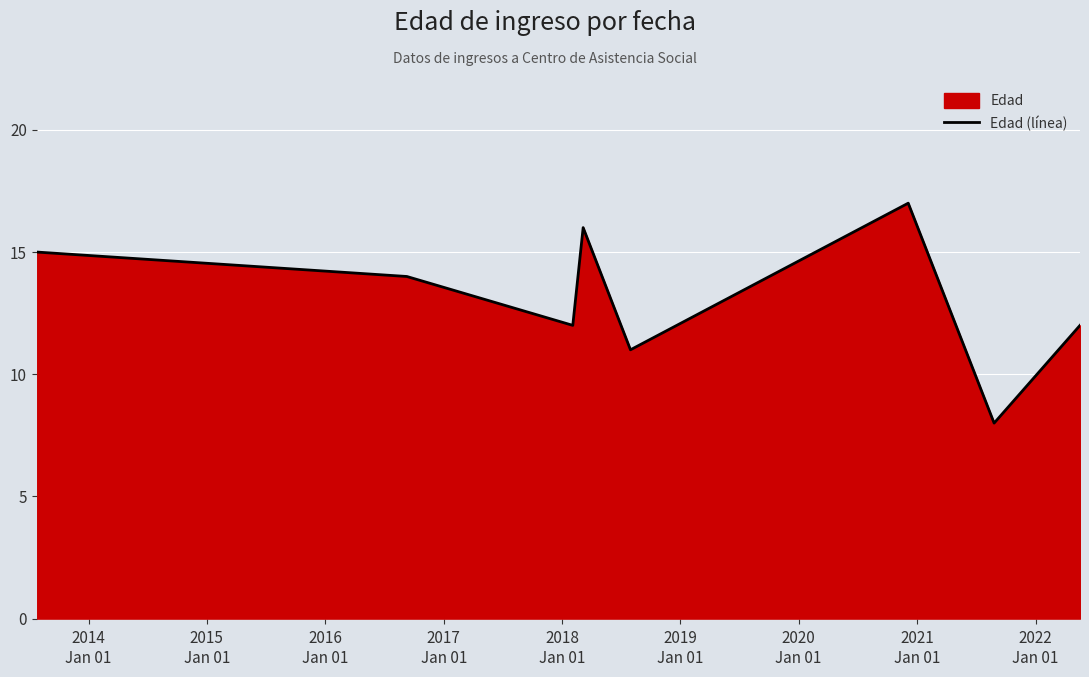

How many lines are shown in the chart?

1